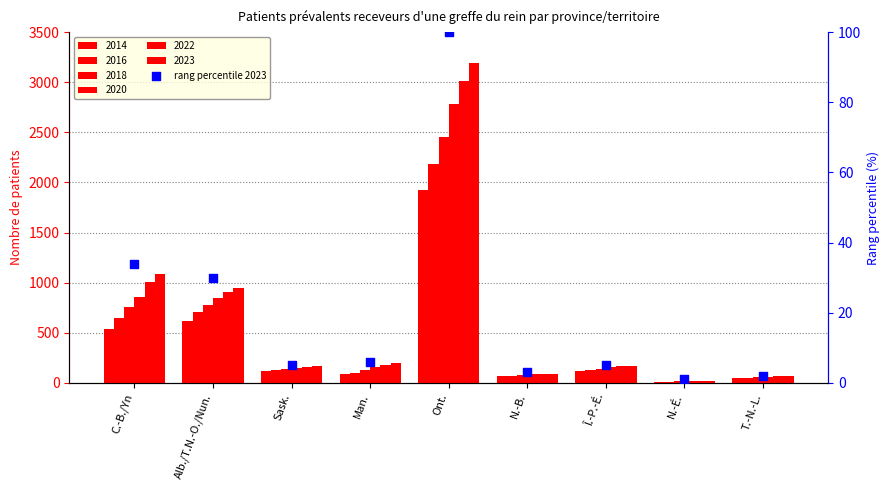

What is the change in value from Alb./T.N.-O./Nun. to T.-N.-L.?

-28